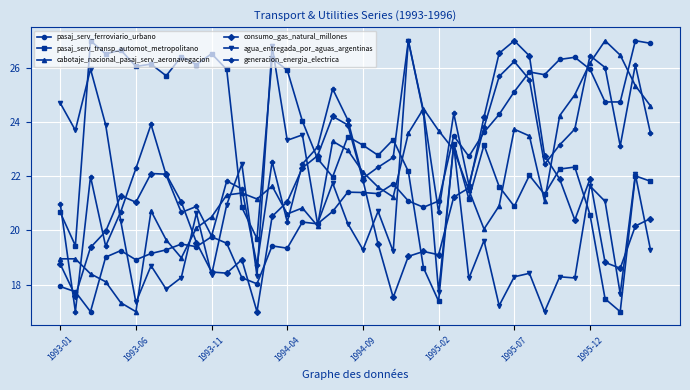

What are all the series names shown in the legend?

pasaj_serv_ferroviario_urbano, pasaj_serv_transp_automot_metropolitano, cabotaje_nacional_pasaj_serv_aeronavegacion, consumo_gas_natural_millones, agua_entregada_por_aguas_argentinas, generacion_energia_electrica